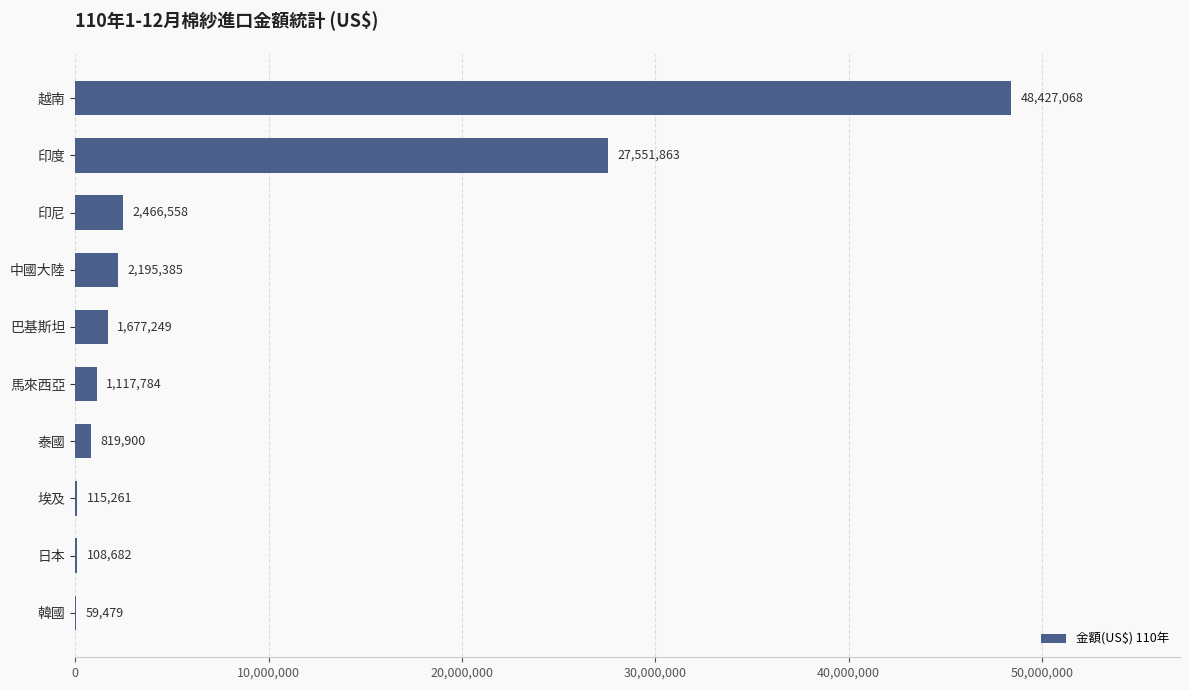

Which category has the highest value across all series?

越南